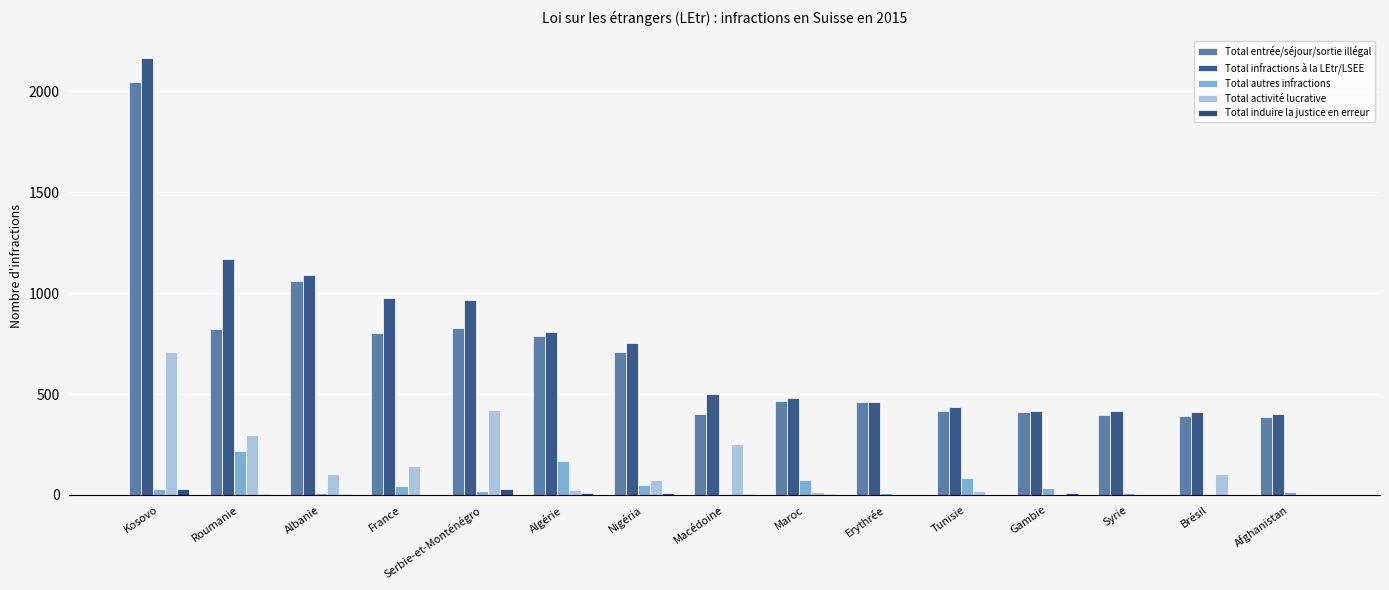

Which category has the highest value in the Total activité lucrative series?

Kosovo